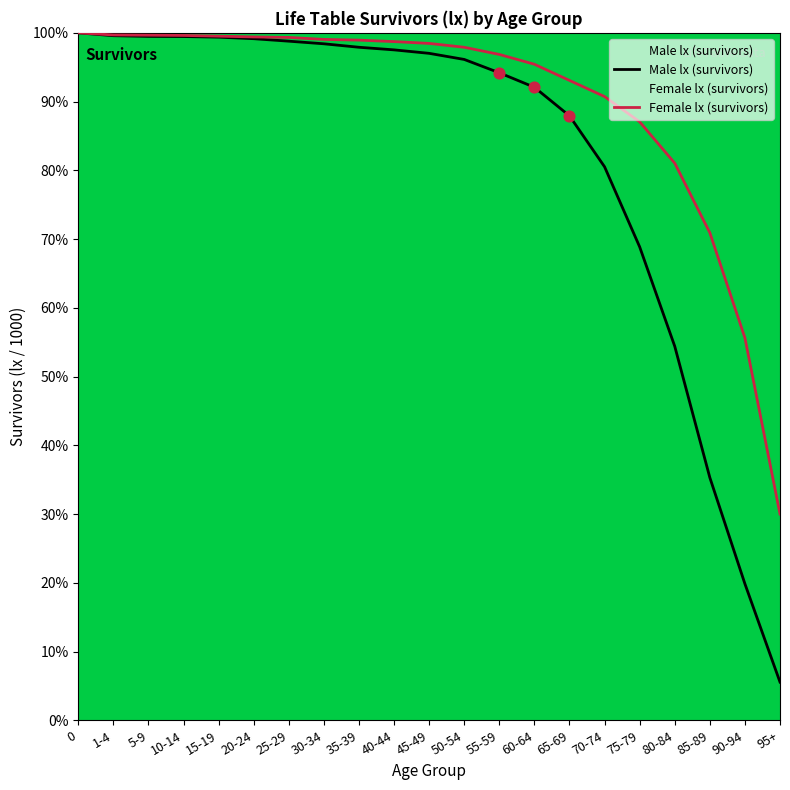

Which series has the largest Y range (max minus min)?

Male lx (survivors)